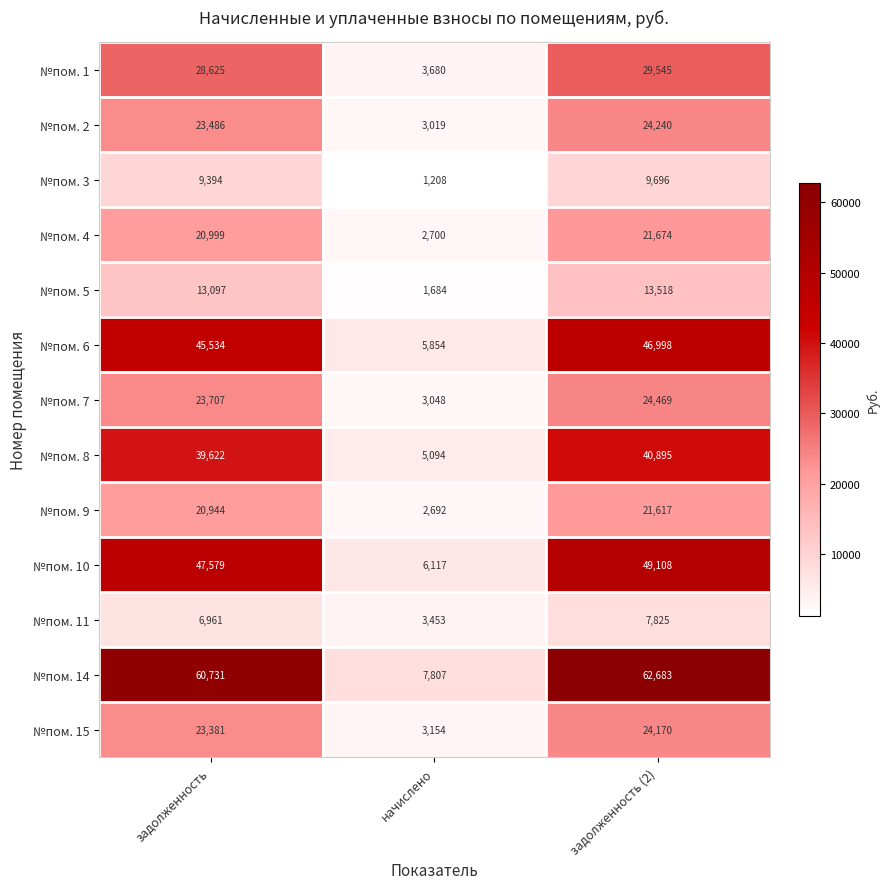

How many series are shown in this chart?

13